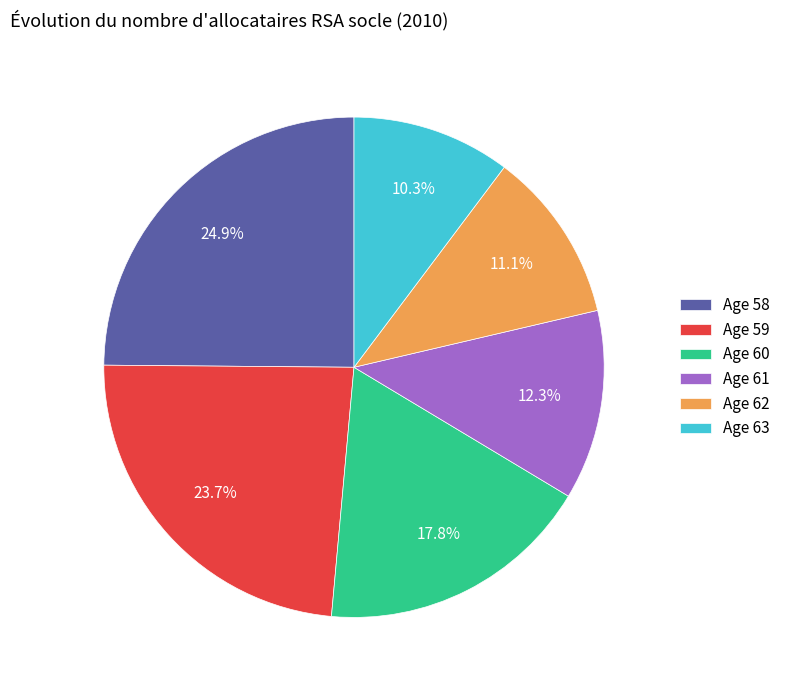

Which category has the biggest portion of the pie?

Age 58